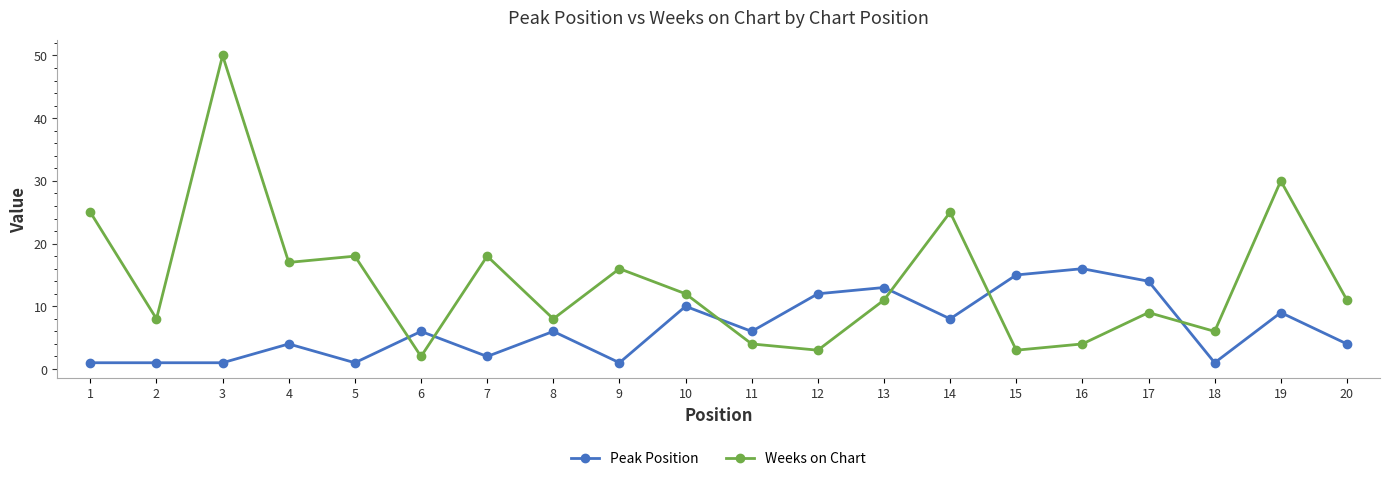

Which series has the widest spread of values?

Weeks on Chart